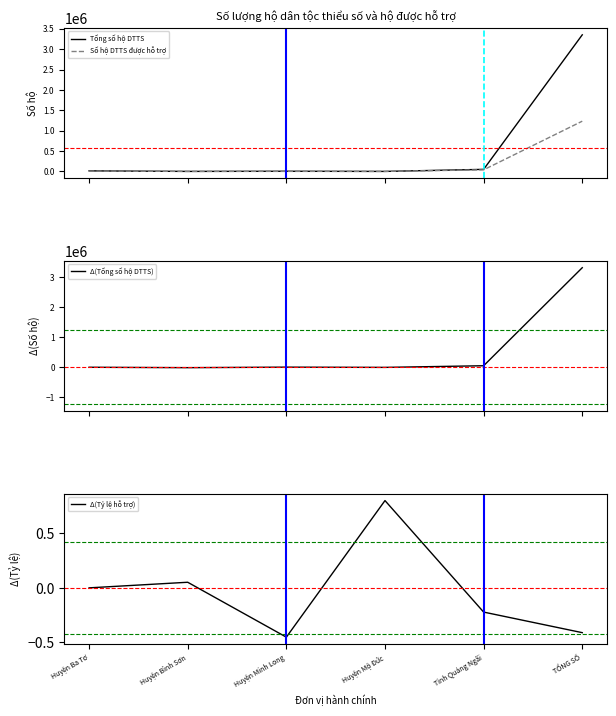

Does the chart have visible grid lines?

No